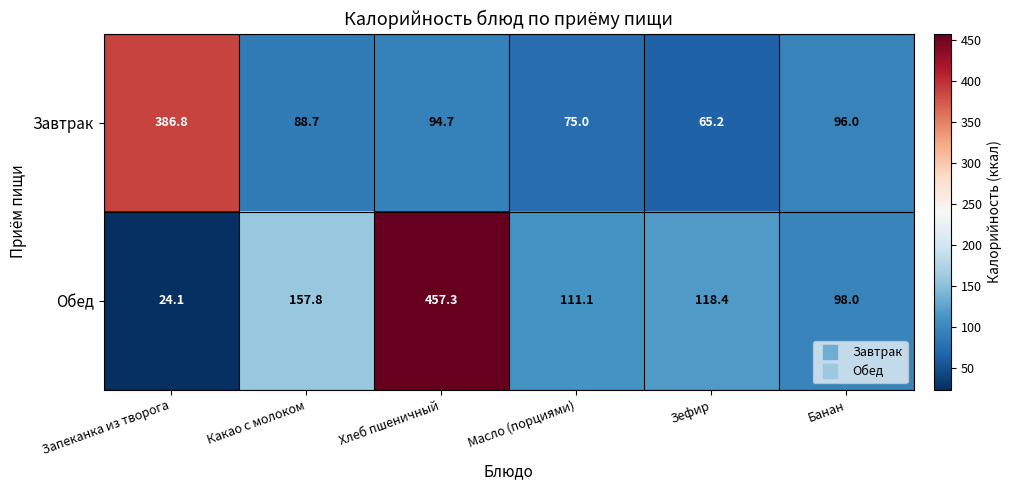

Count the number of data series in this chart.

2